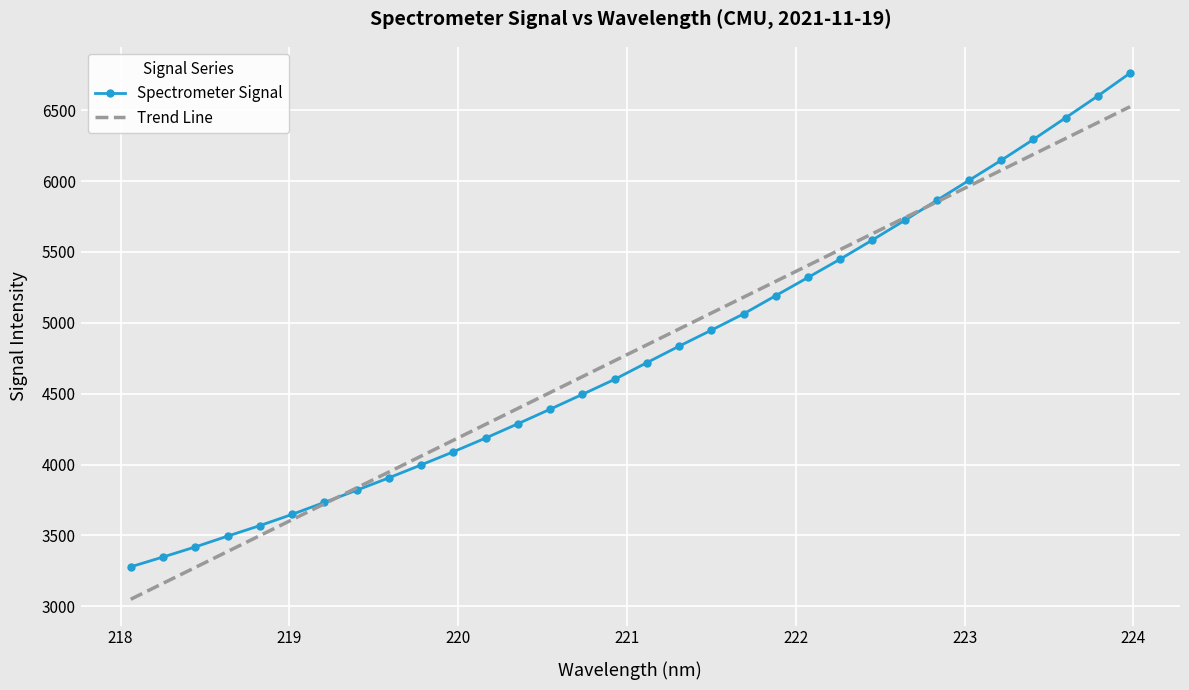

List the series in order of their peak value, lowest first.

Trend Line, Spectrometer Signal